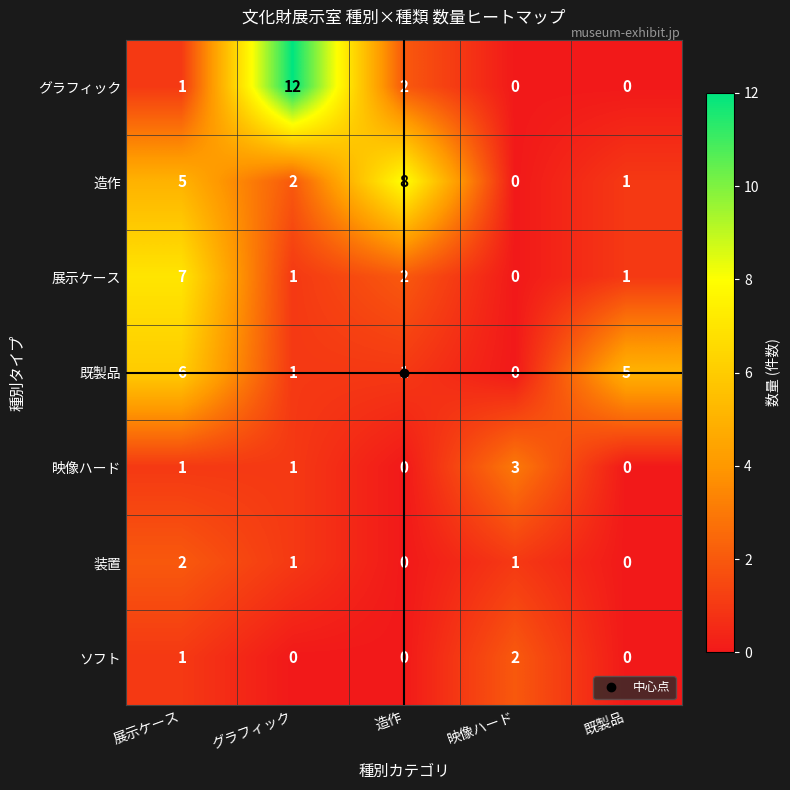

True or false: ソフト has a value of 1 at 映像ハード.

False